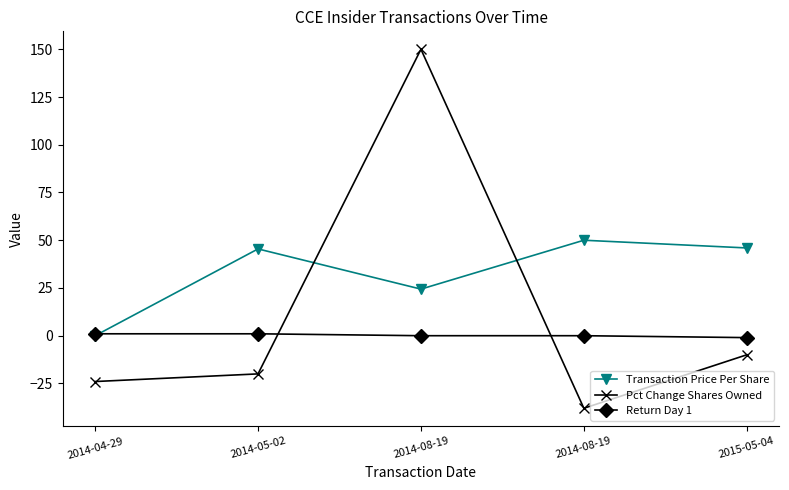

Which series has the largest total across all categories?

Transaction Price Per Share